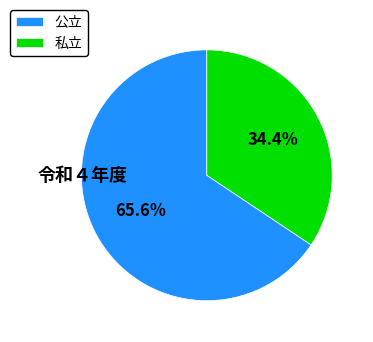

Which category accounts for the majority?

公立